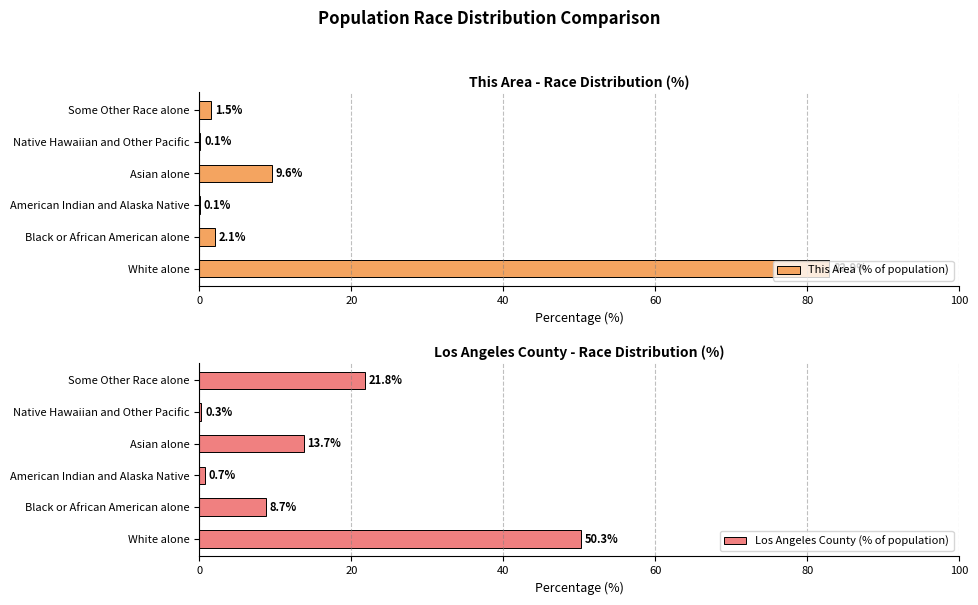

What is the difference between the second highest and second lowest values in the Los Angeles County (% of population) series?

21.1